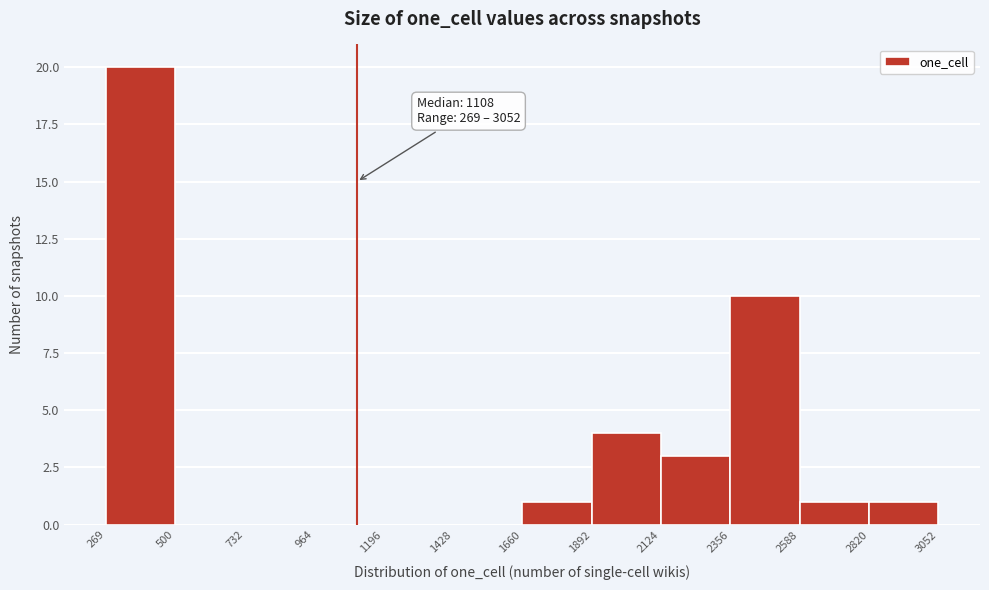

Over which range of the x-axis is the bar tallest?

269 to 500